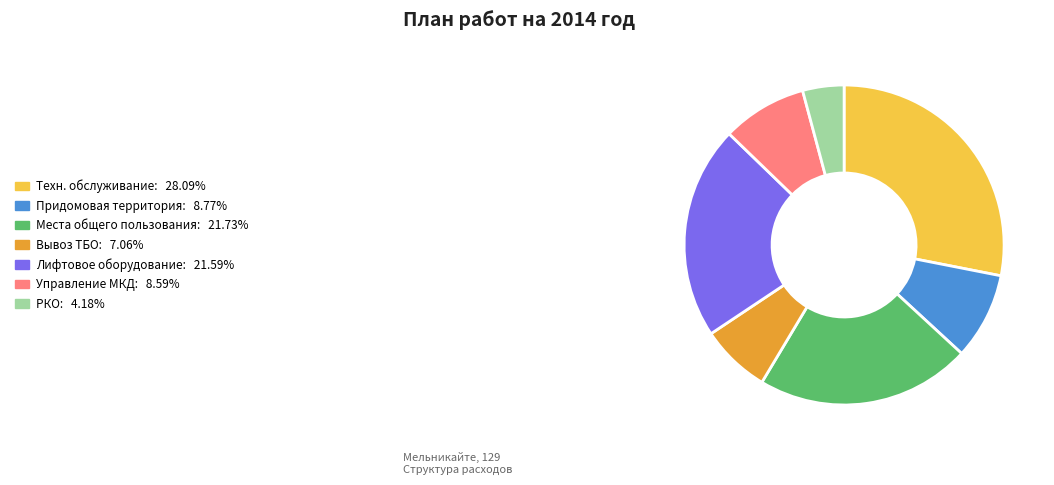

Do Вывоз ТБО: 7.06% and Лифтовое оборудование: 21.59% together represent more than half of the pie?

No